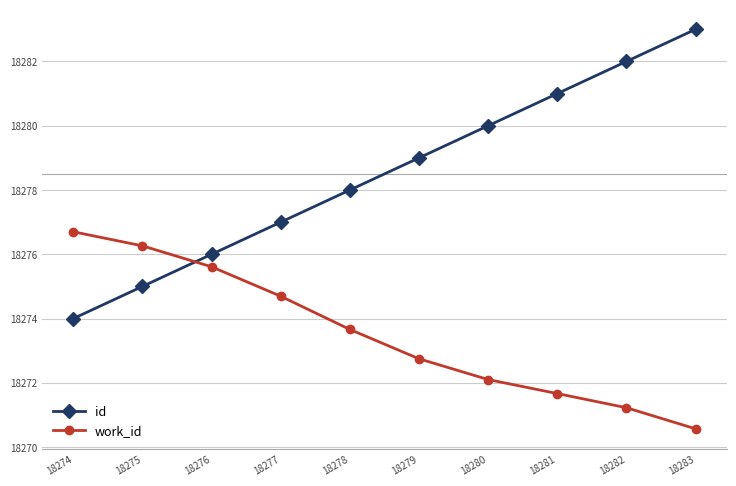

What is the value of the work_id point at the 3rd from the left?

18275.6